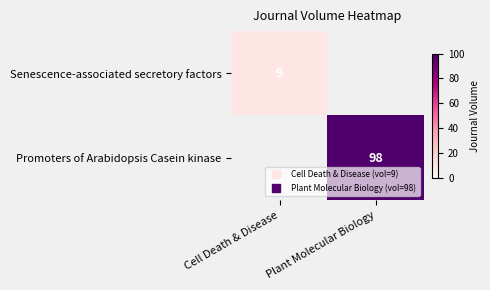

At how many categories does at least one series exceed 22?

1